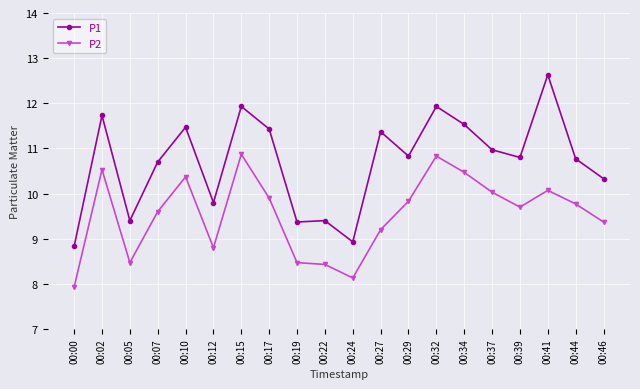

Where does the P2 series first go above 9?

00:02